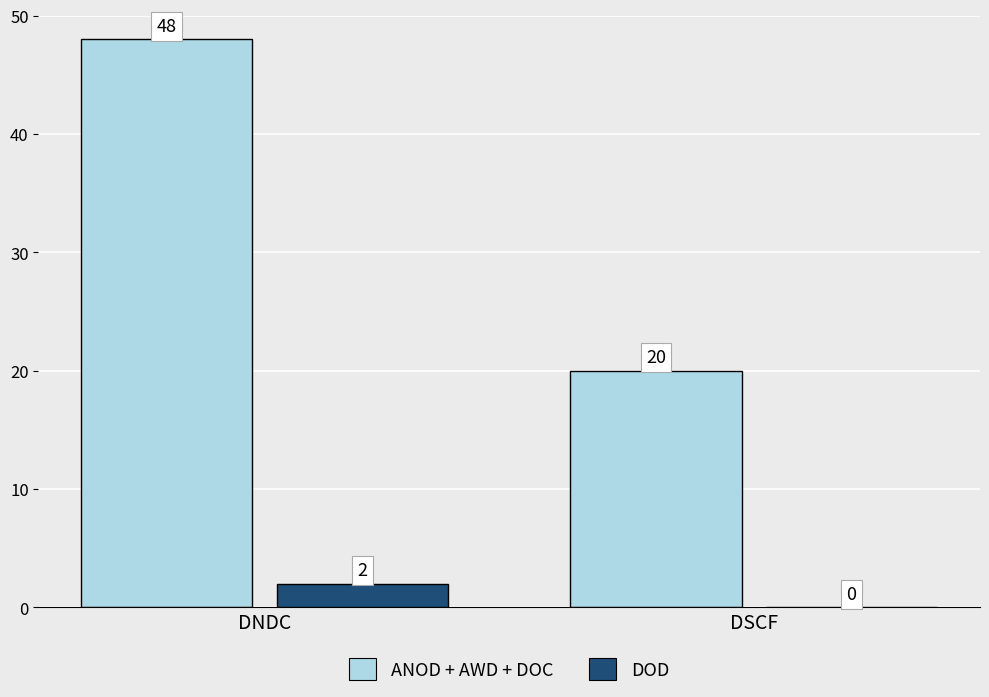

What is the highest value of the ANOD + AWD + DOC series?

48